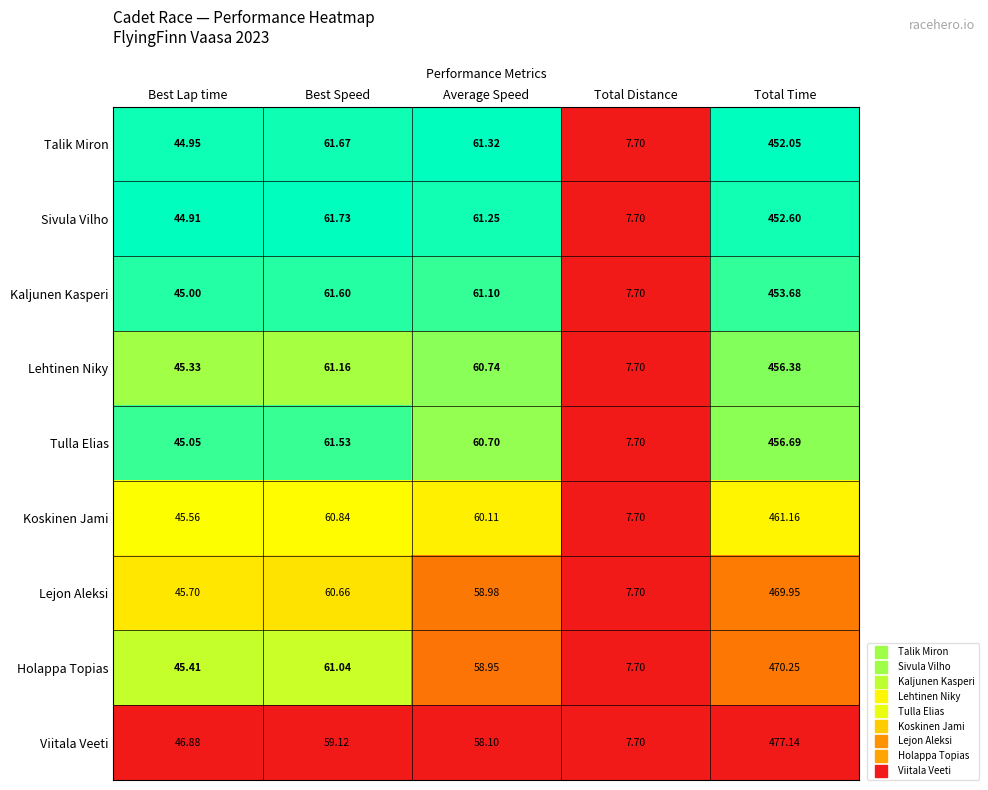

Which series changed the most between Best Speed and Total Distance?

Sivula Vilho